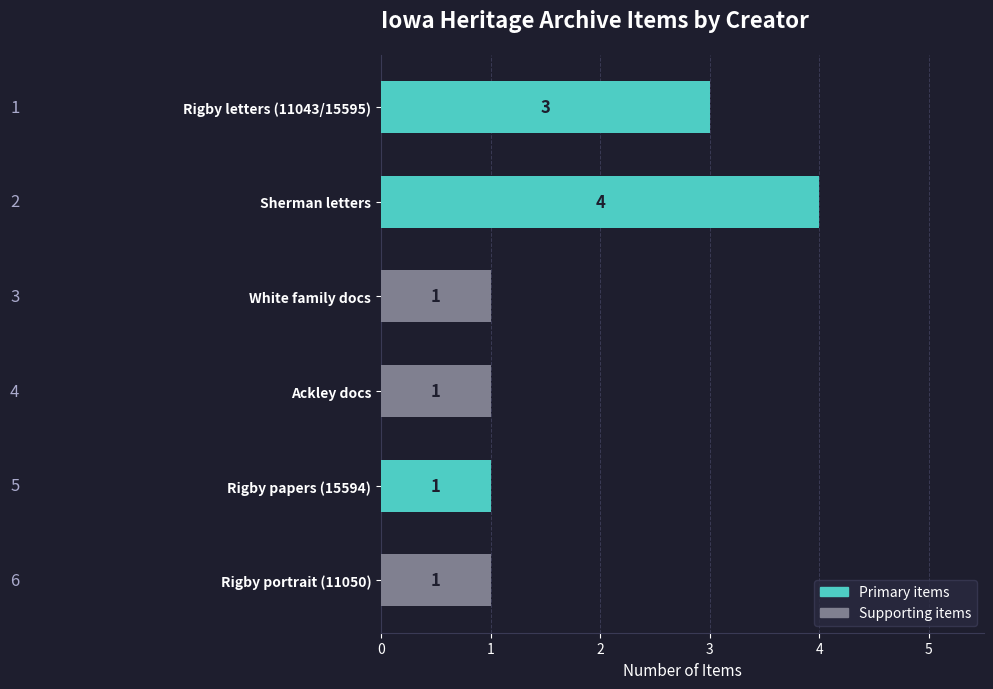

How many data points are above 1?

2